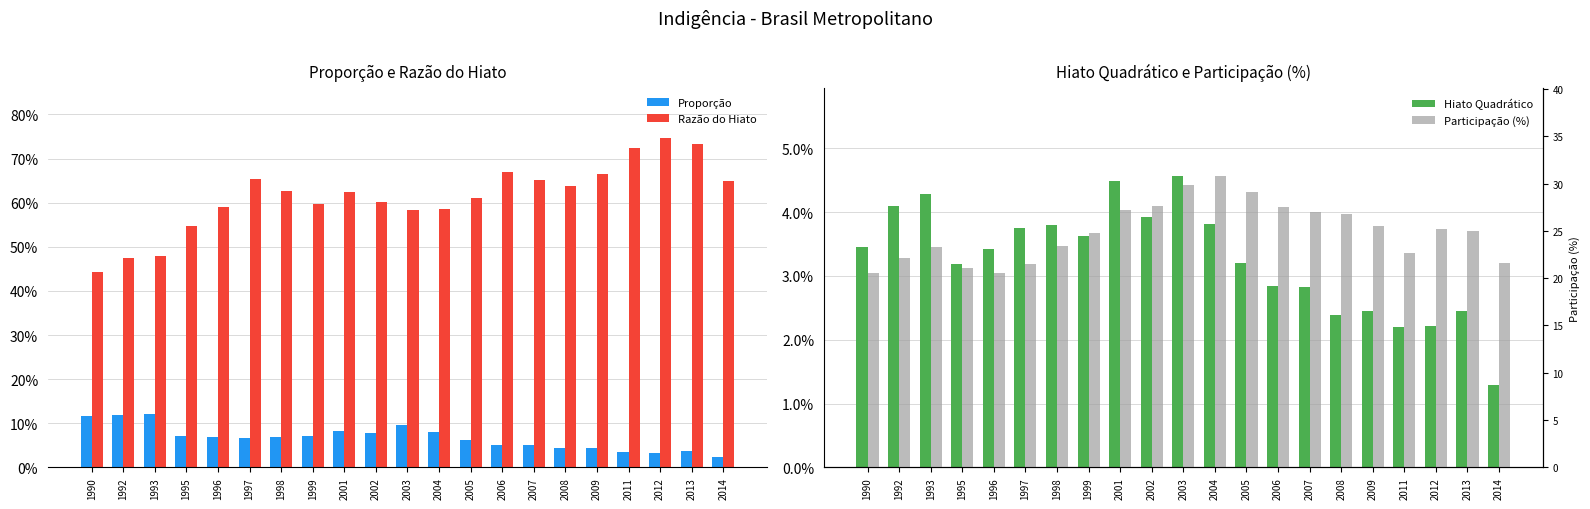

Which series changed the most between 2008 and 2012?

Participação (%)